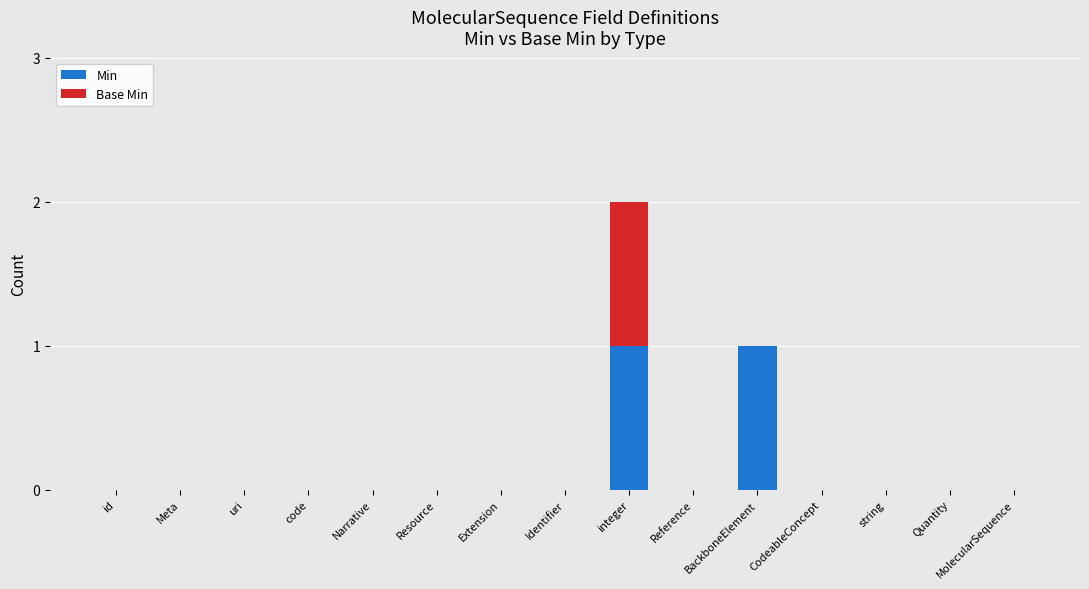

At which category is the sum across all series the highest?

integer